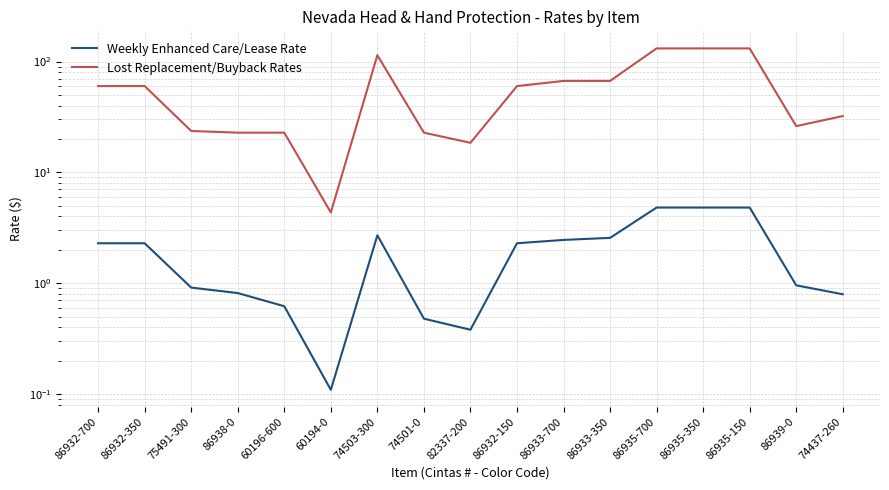

Which series has the widest spread of values?

Lost Replacement/Buyback Rates